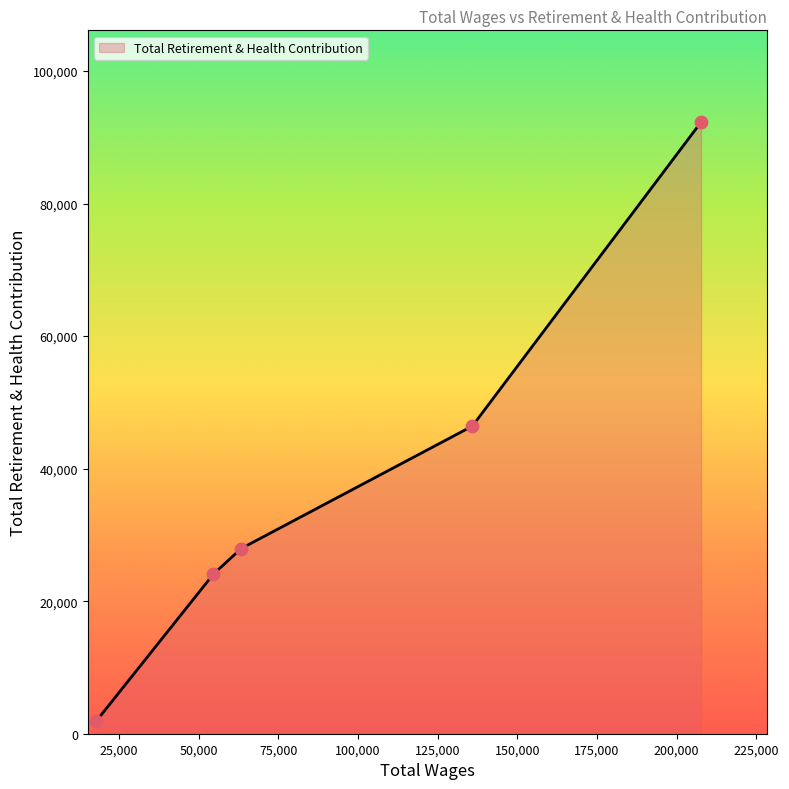

What is the average value?

38531